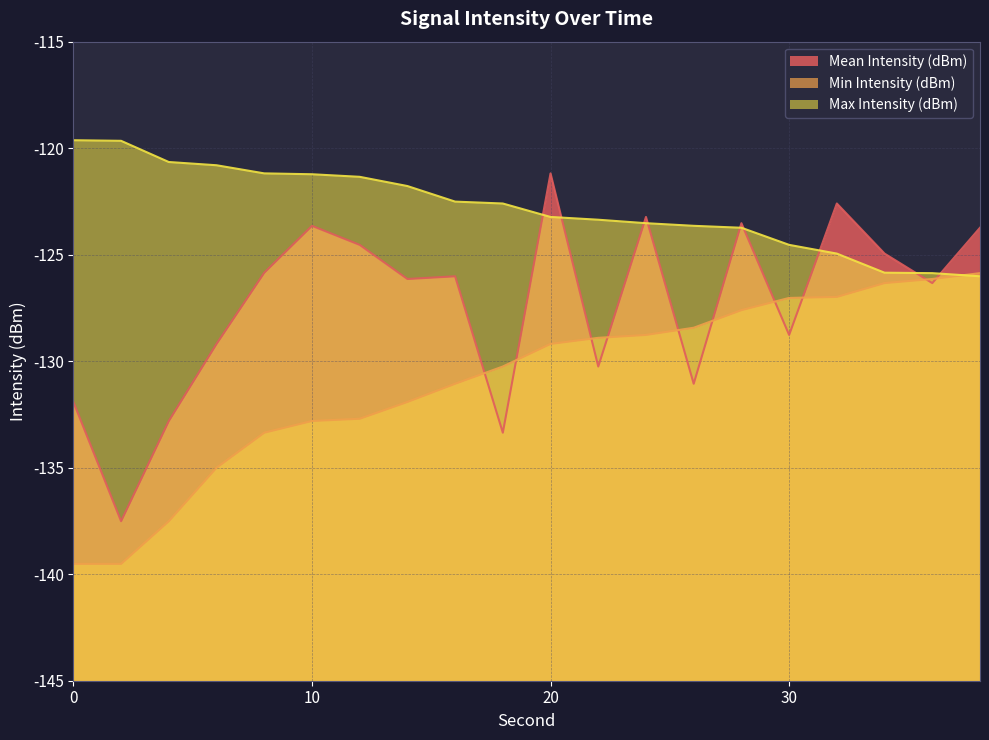

Between 8 and 28, which series saw the biggest shift?

Min Intensity (dBm)